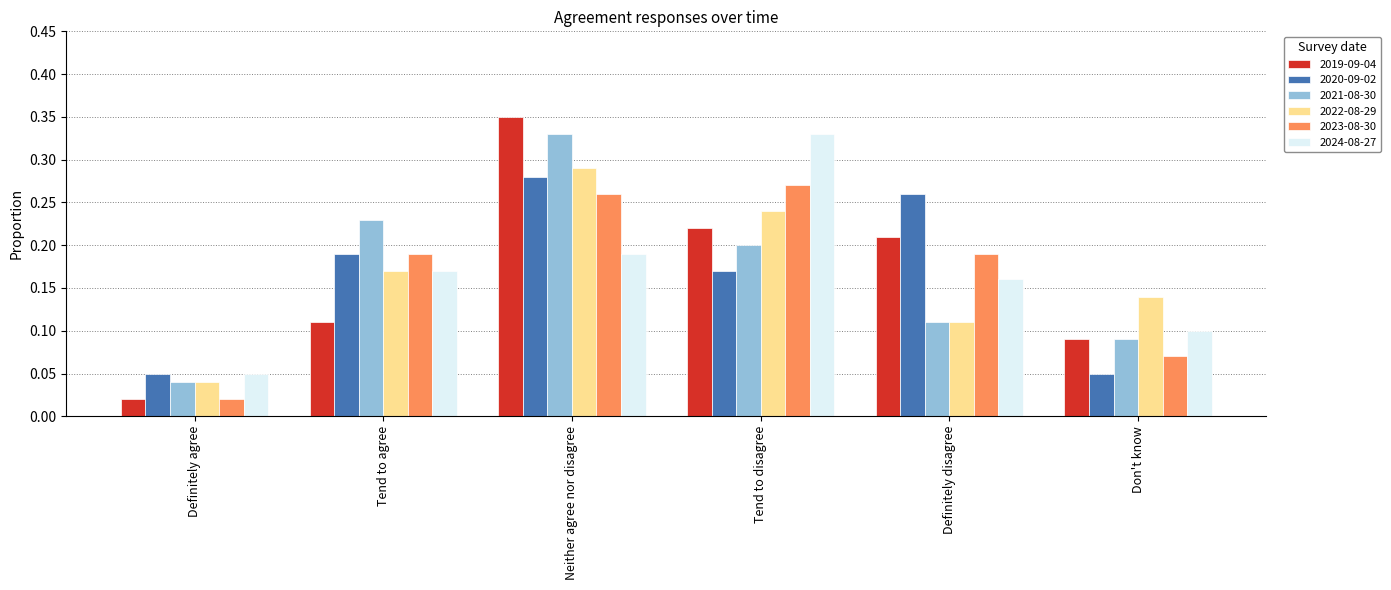

Are the bars grouped side by side (vs. stacked)?

Yes